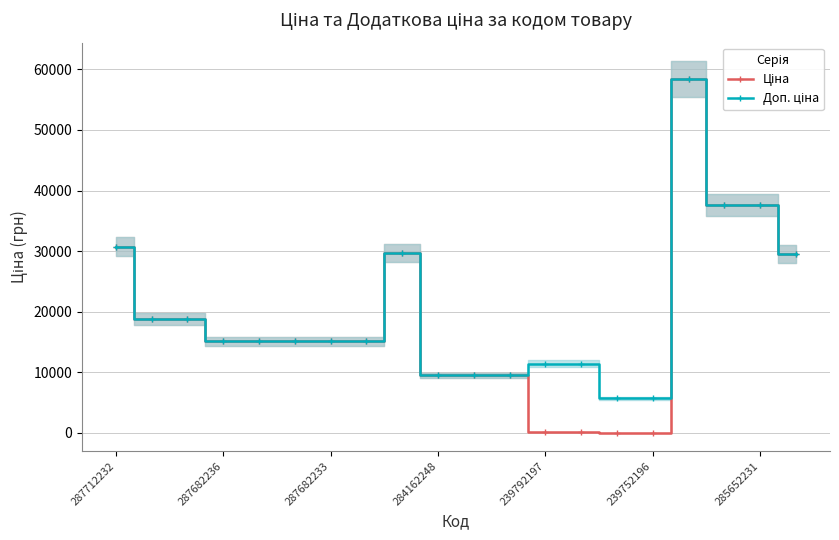

What is the difference between the Ціна values at 239792197 and 287682233?

3676.8